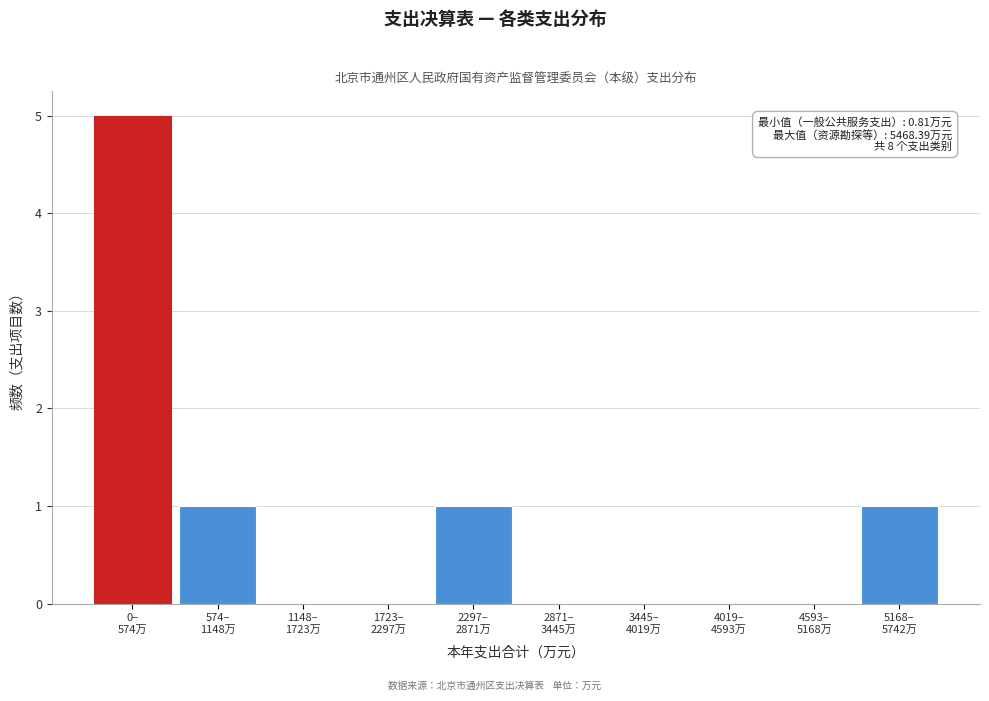

What is the greatest value displayed?

5